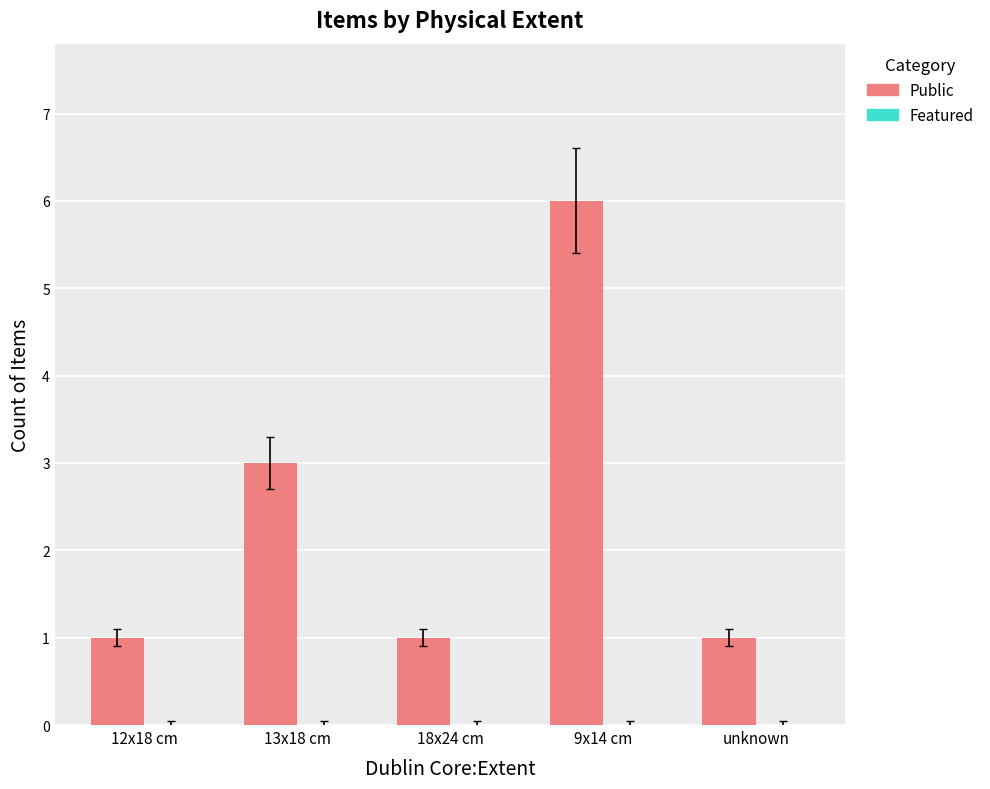

Which category has the highest value across all series?

9x14 cm